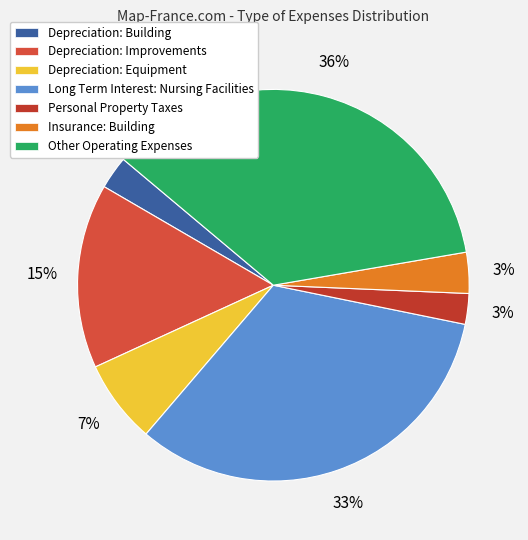

Between Depreciation: Building and Depreciation: Improvements, which is larger?

Depreciation: Improvements